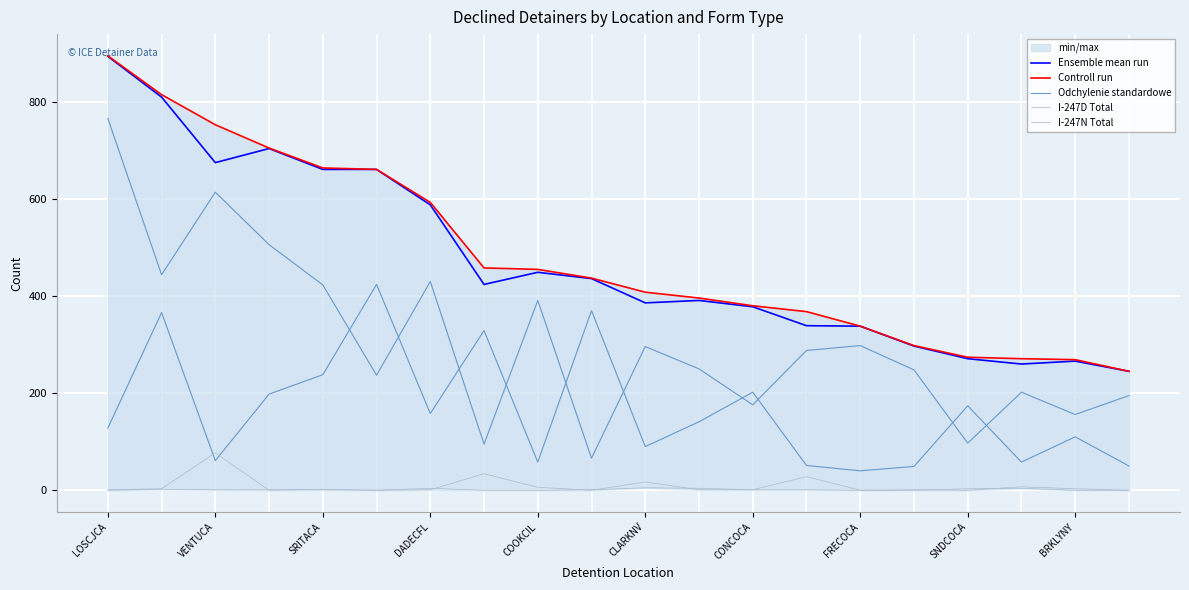

At which category does Odchylenie standardowe reach its first local valley?

VENTUCA